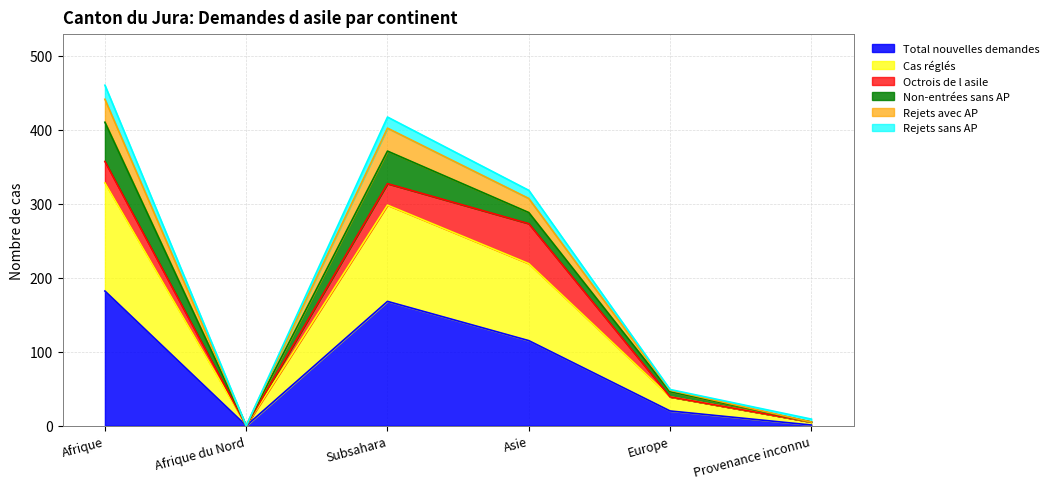

True or false: Total nouvelles demandes has a value of 168 at Subsahara.

True